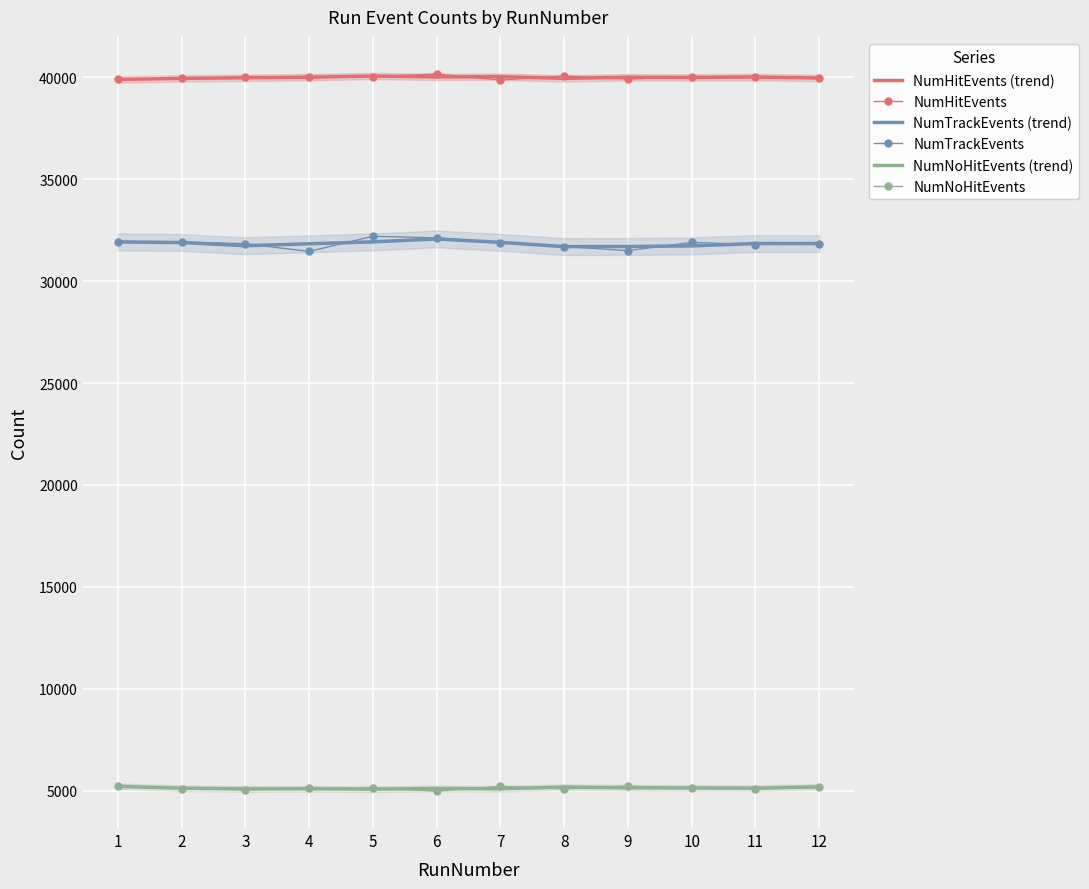

Read the NumNoHitEvents (trend) value at 2.

5126.3